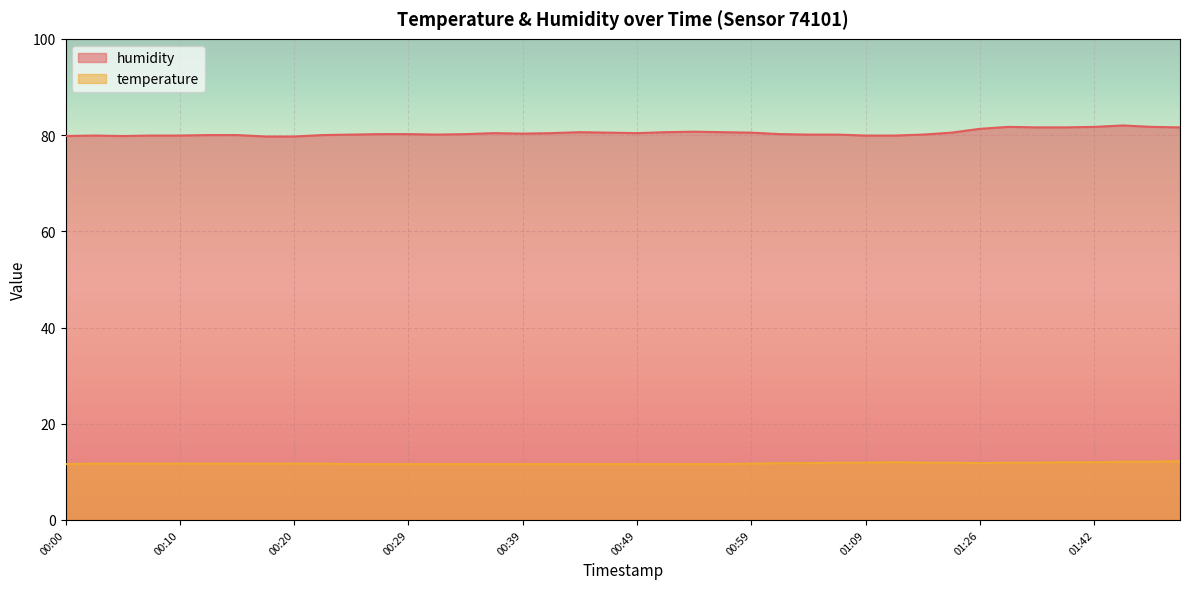

What is the highest value of the temperature series?

12.2